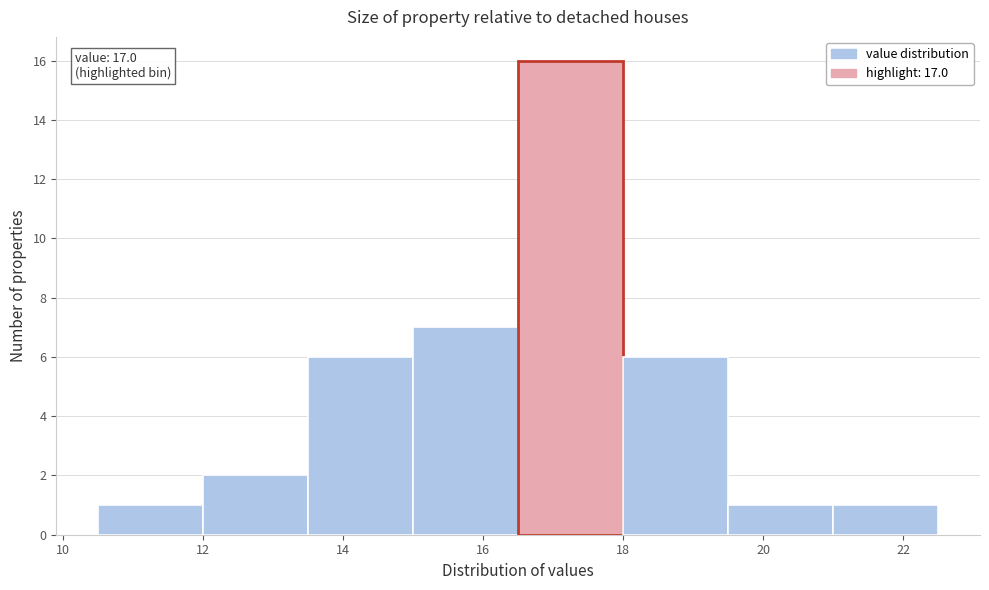

Over which range of the x-axis is the bar tallest?

16.5 to 18.0